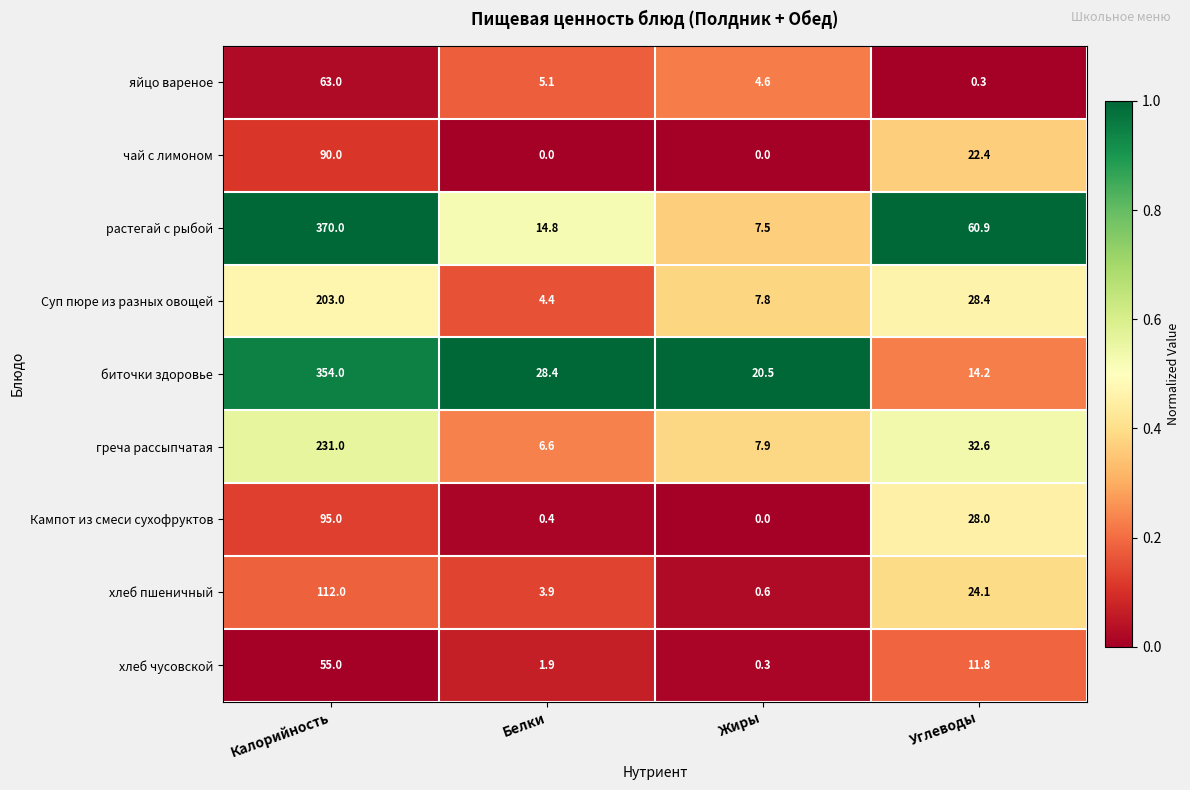

Rank the series at Белки from lowest to highest value.

чай с лимоном, Кампот из смеси сухофруктов, хлеб чусовской, хлеб пшеничный, Суп пюре из разных овощей, яйцо вареное, греча рассыпчатая, растегай с рыбой, биточки здоровье